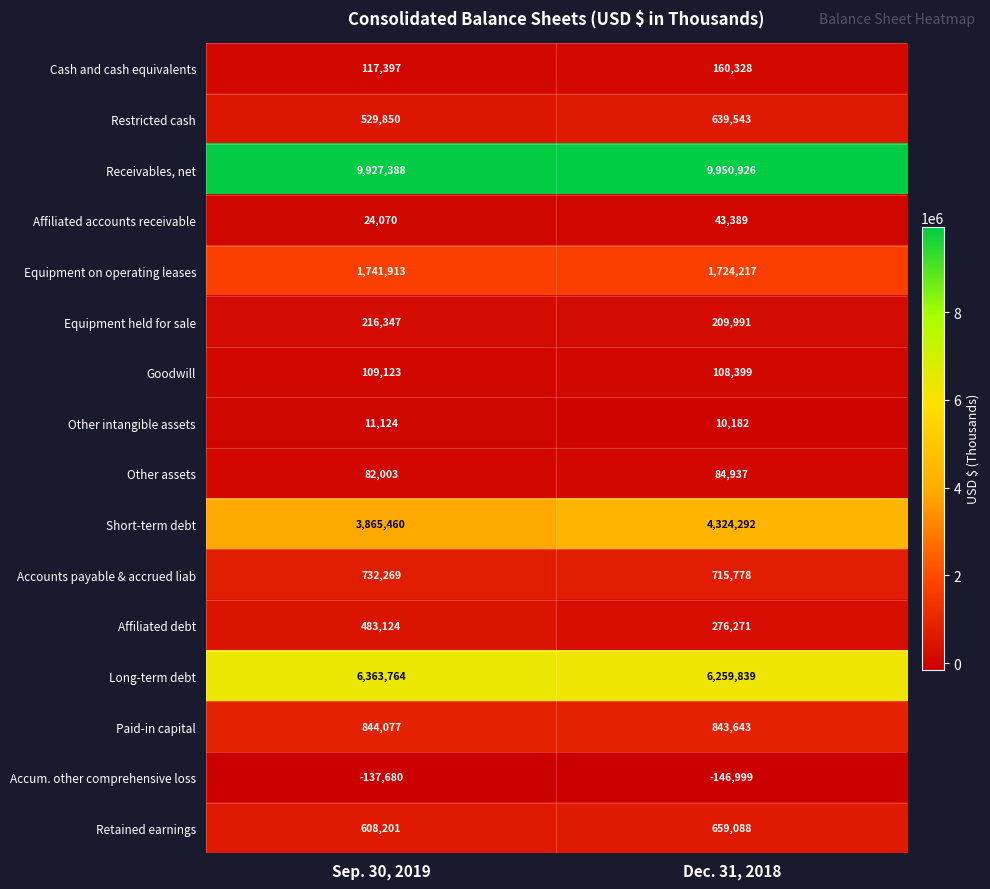

List the series in order of their peak value, lowest first.

Accum. other comprehensive loss, Other intangible assets, Affiliated accounts receivable, Other assets, Goodwill, Cash and cash equivalents, Equipment held for sale, Affiliated debt, Restricted cash, Retained earnings, Accounts payable & accrued liab, Paid-in capital, Equipment on operating leases, Short-term debt, Long-term debt, Receivables, net